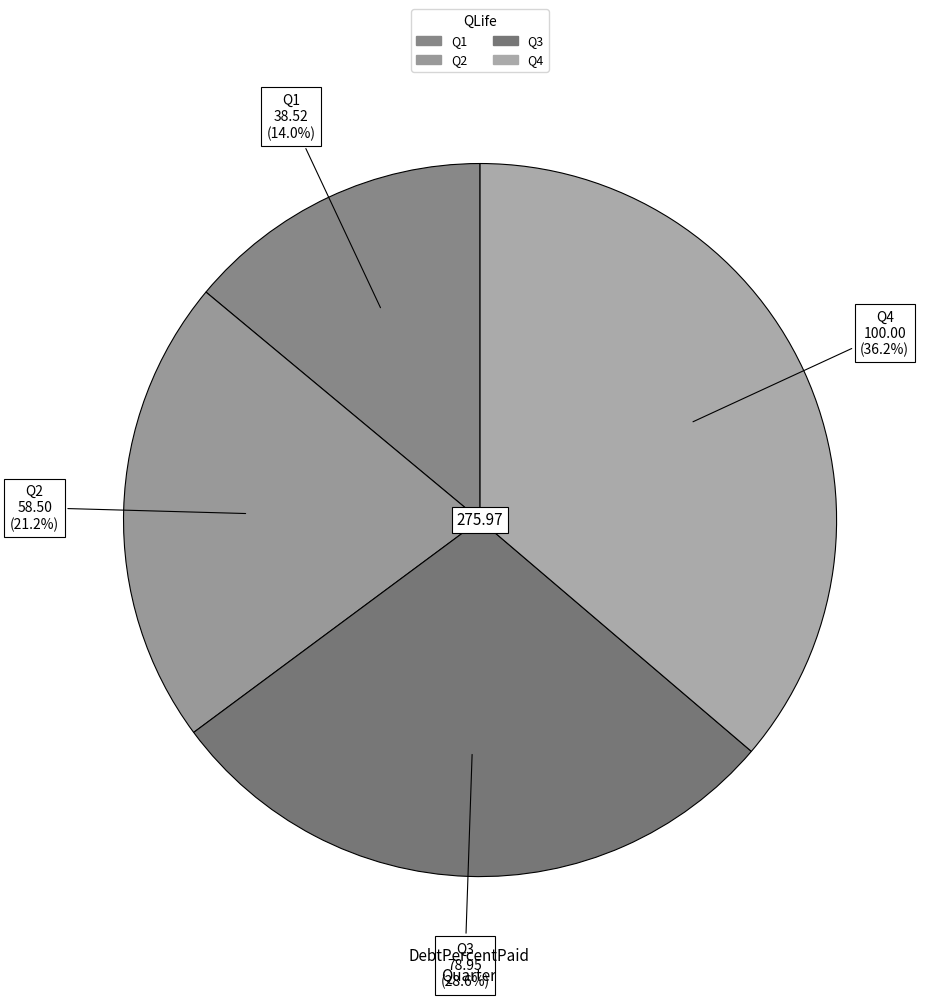

What is the largest slice in the pie chart?

Q4